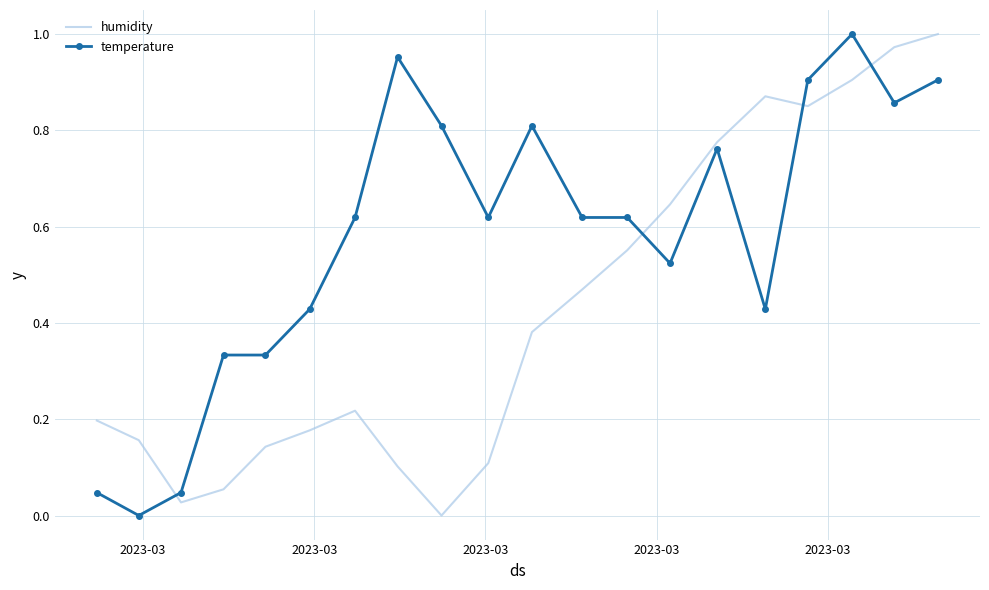

After their last crossing, which series has the higher values: temperature or humidity?

humidity